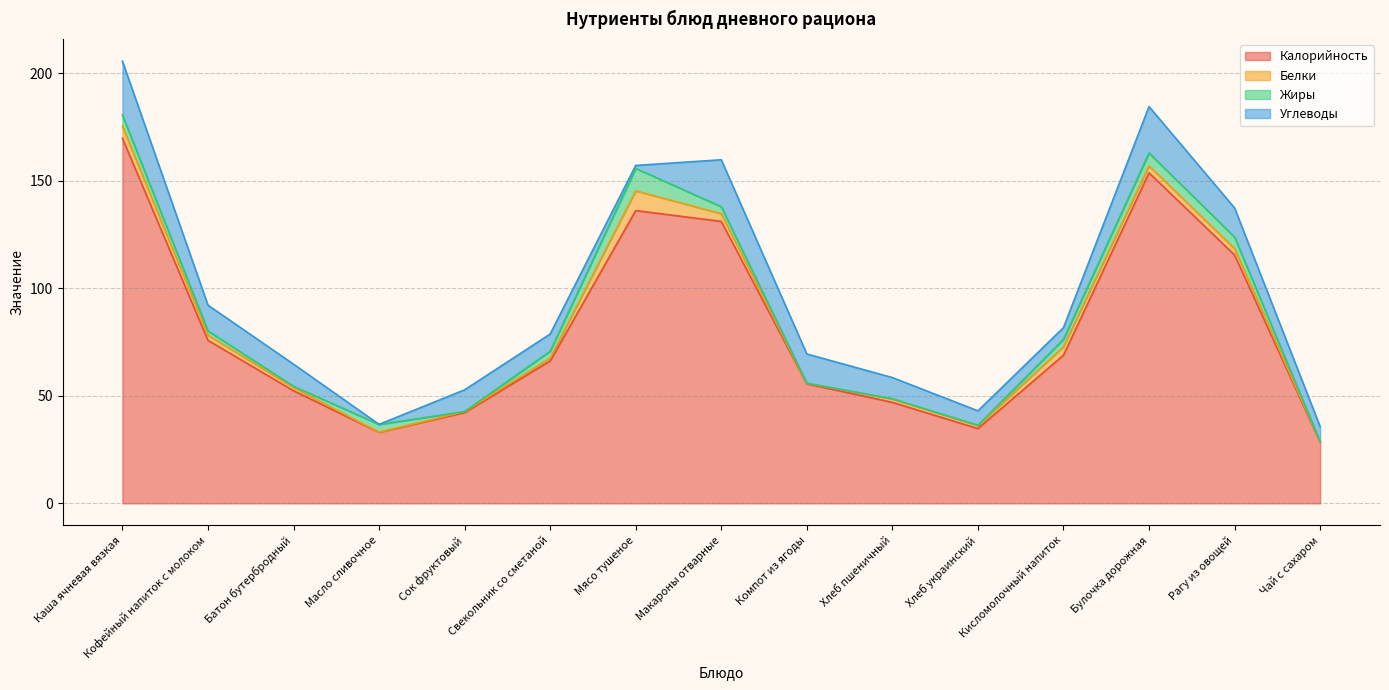

Which series changed the most between Каша ячневая вязкая and Свекольник со сметаной?

Калорийность